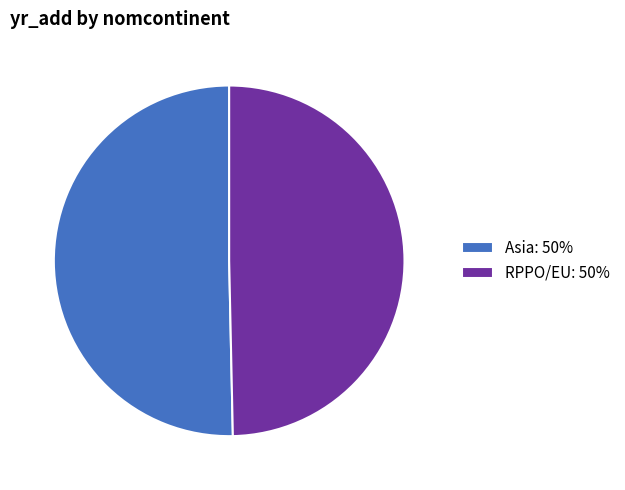

Is the sum of Asia and RPPO/EU greater than half?

Yes